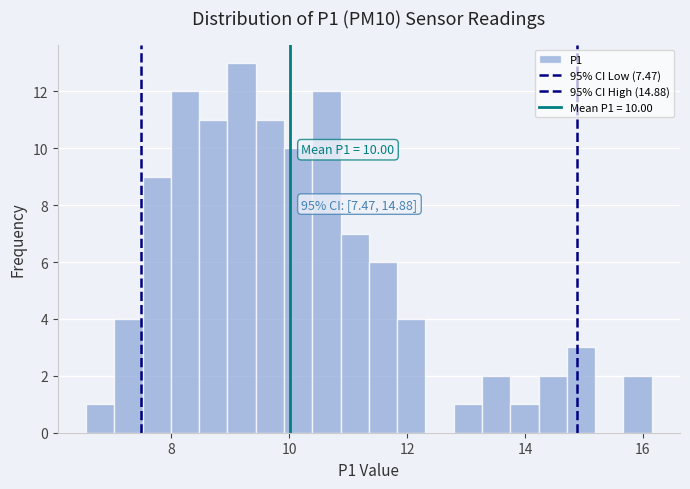

Read against the x-axis, roughly where is the centre of the tallest bar?

9.2